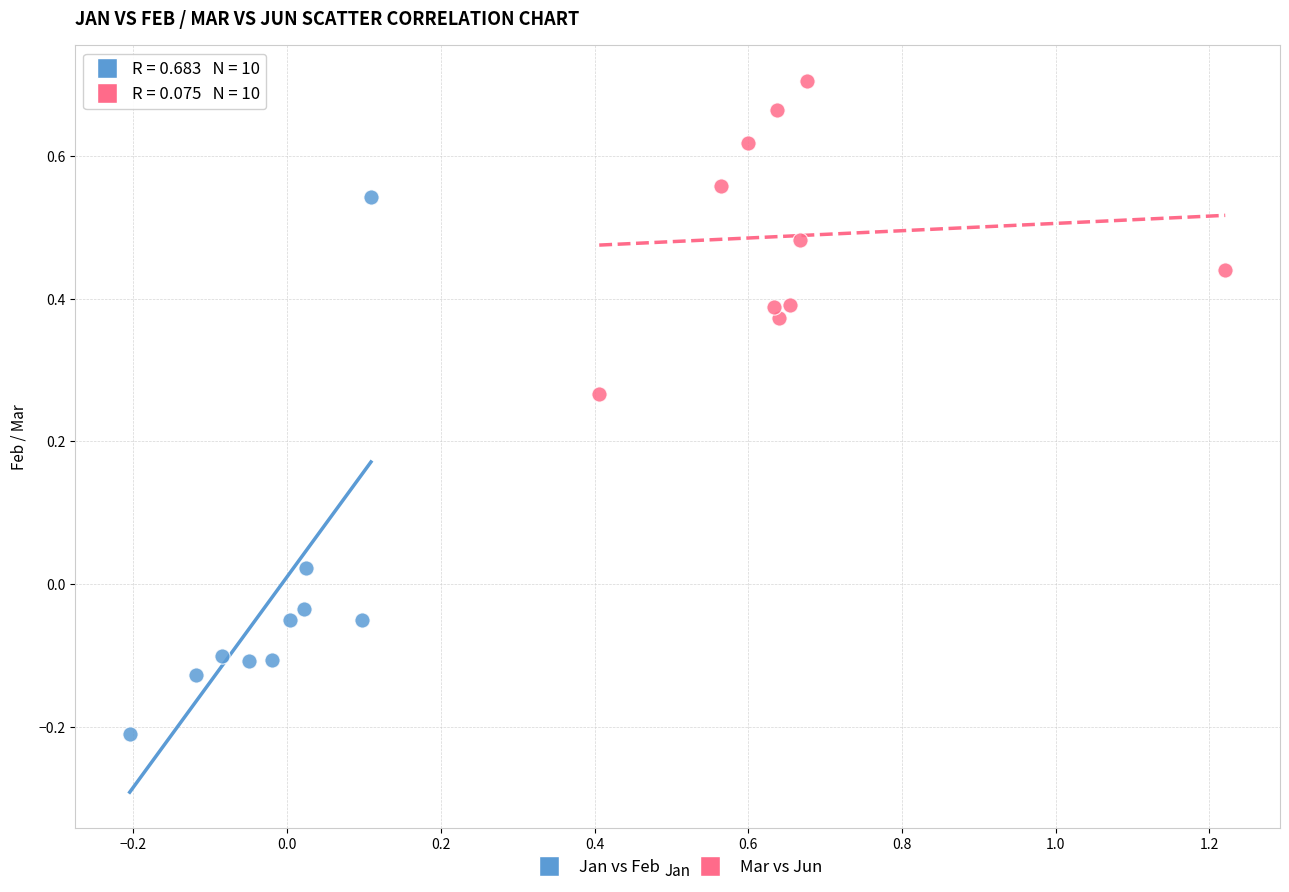

Which series contains the lowest Y value?

Jan vs Feb